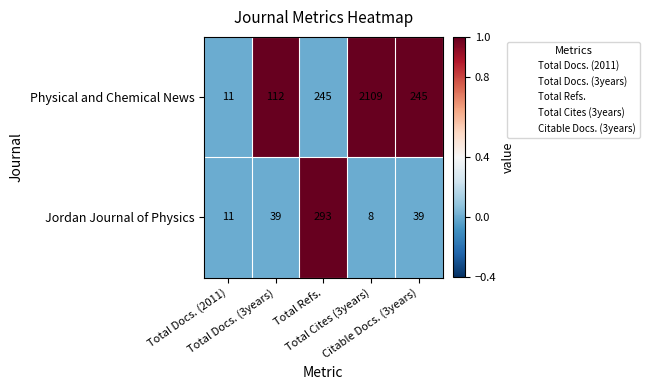

At Total Docs. (3years), list the series in order from largest to smallest.

Physical and Chemical News, Jordan Journal of Physics